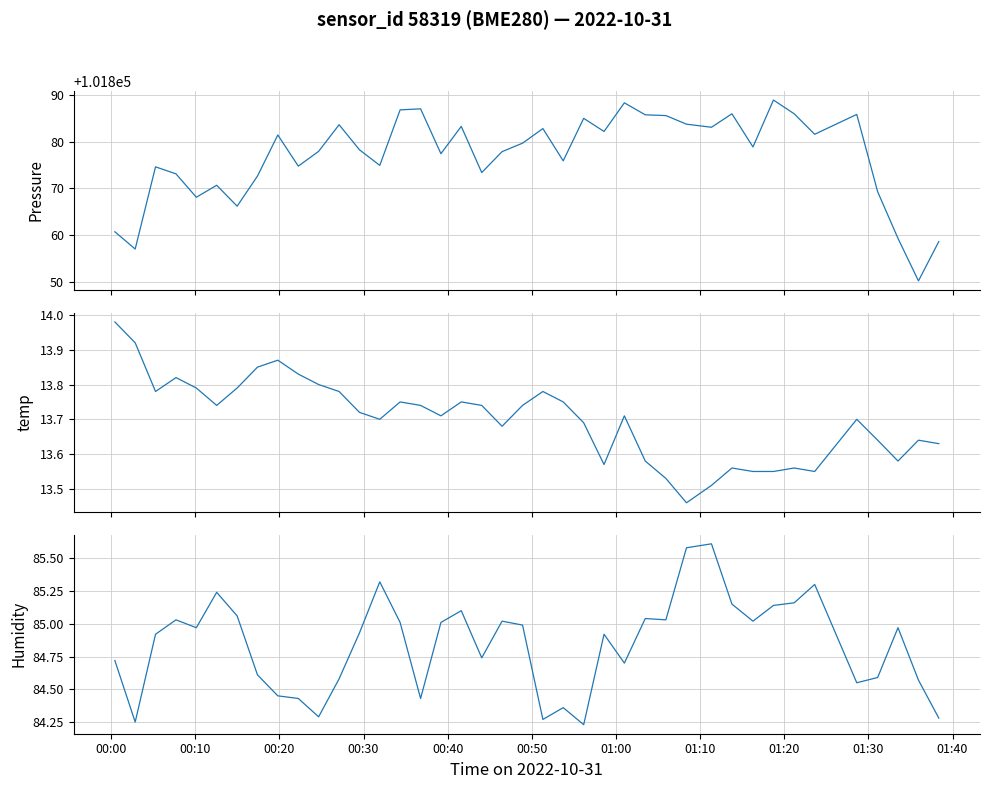

What are all the series names shown in the legend?

pressure, temperature, humidity